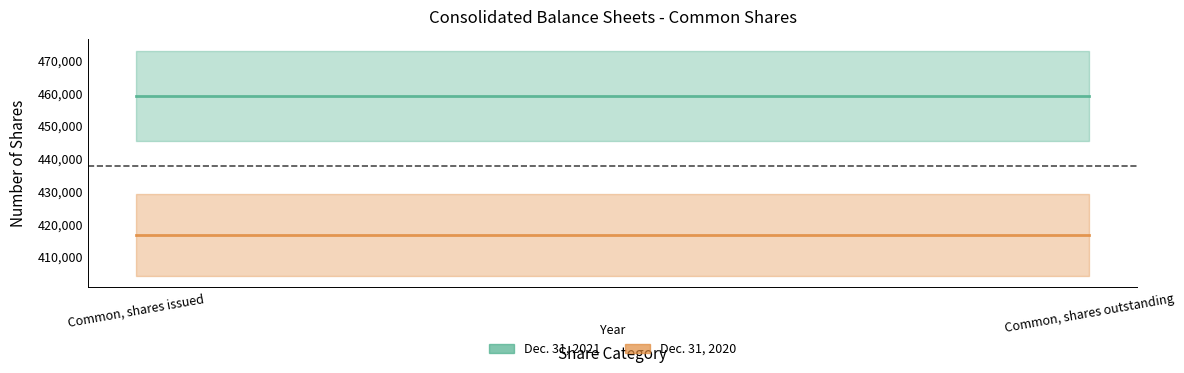

Rank the series by their average value, from highest to lowest.

Dec. 31, 2021, Dec. 31, 2020